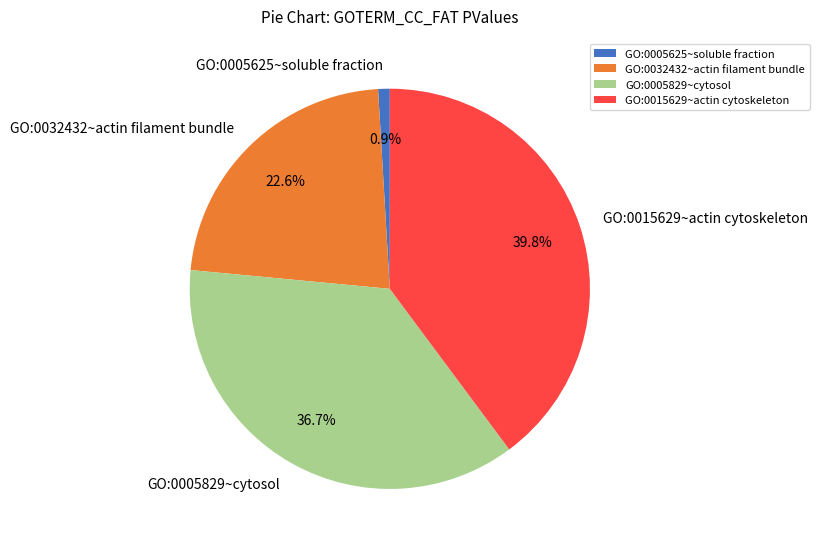

What portion of the pie excludes GO:0005829~cytosol?

63.3%